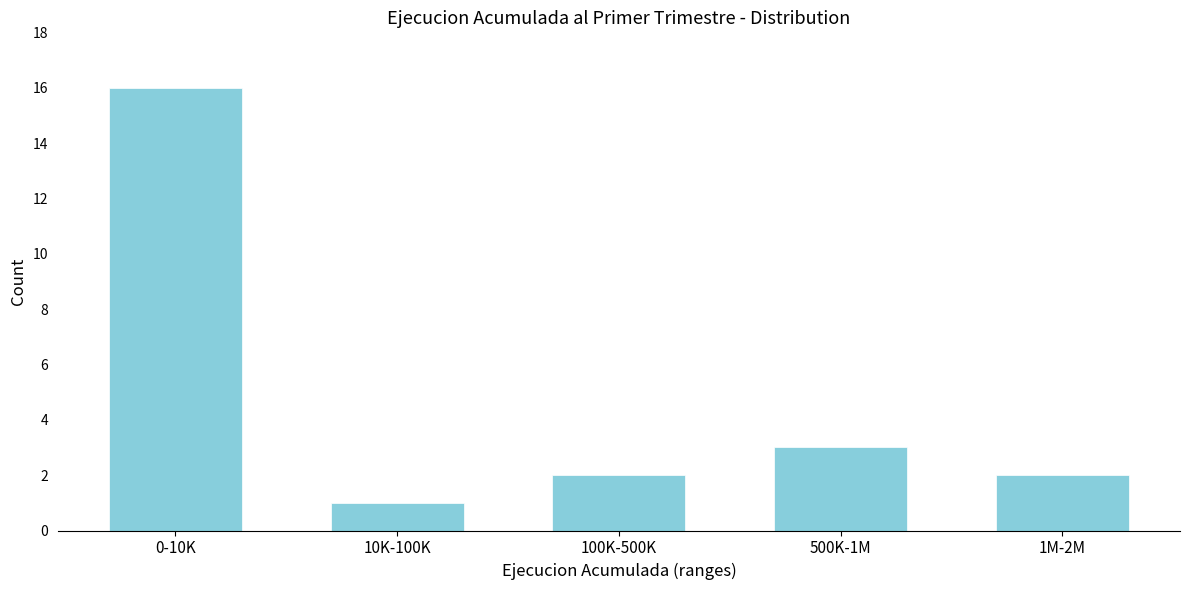

Reading left to right, extract all data points from this chart.

16	1	2	3	2